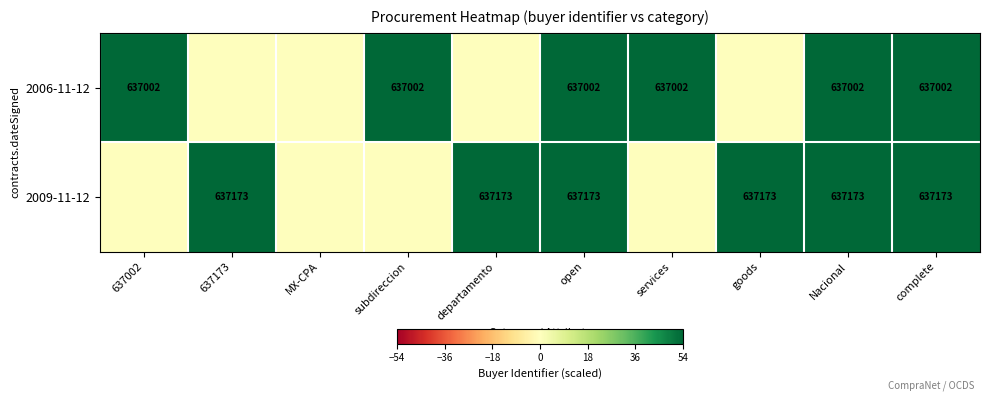

The 2006-11-12 series shows 48.2 at open. True or false?

False